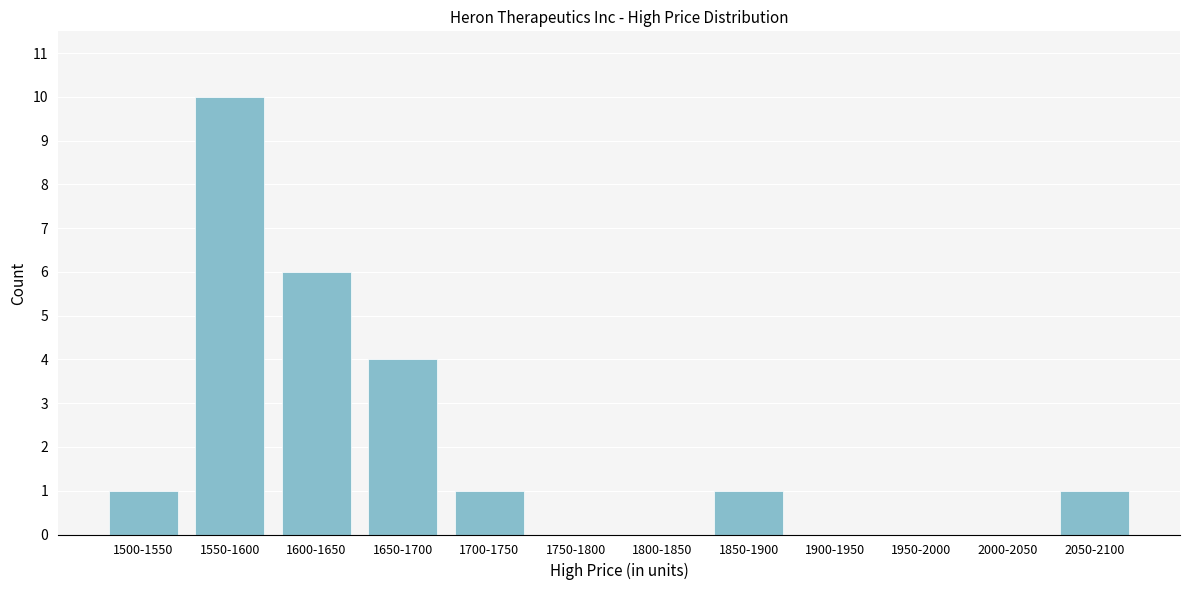

Reading left to right, extract all data points from this chart.

1500-1550=1	1550-1600=10	1600-1650=6	1650-1700=4	1700-1750=1	1750-1800=0	1800-1850=0	1850-1900=1	1900-1950=0	1950-2000=0	2000-2050=0	2050-2100=1